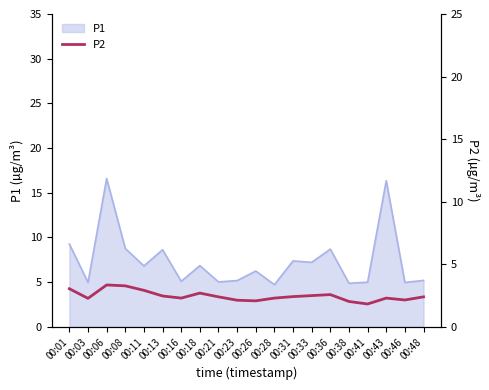

What is the maximum value for P1?

16.6